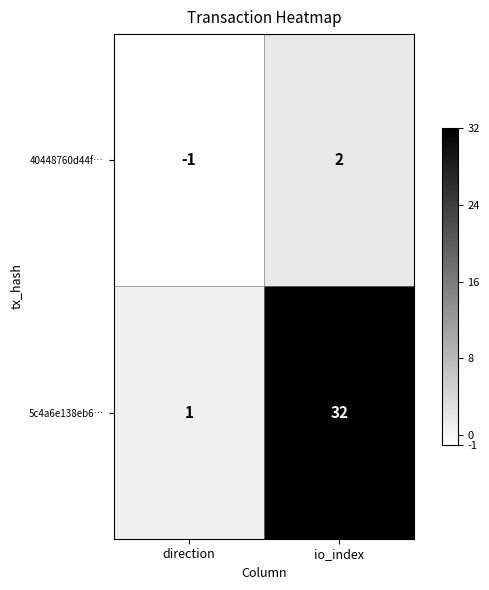

Reading left to right, list all the values displayed in this chart.

40448760d44f…: direction=-1	io_index=2
5c4a6e138eb6…: direction=1	io_index=32